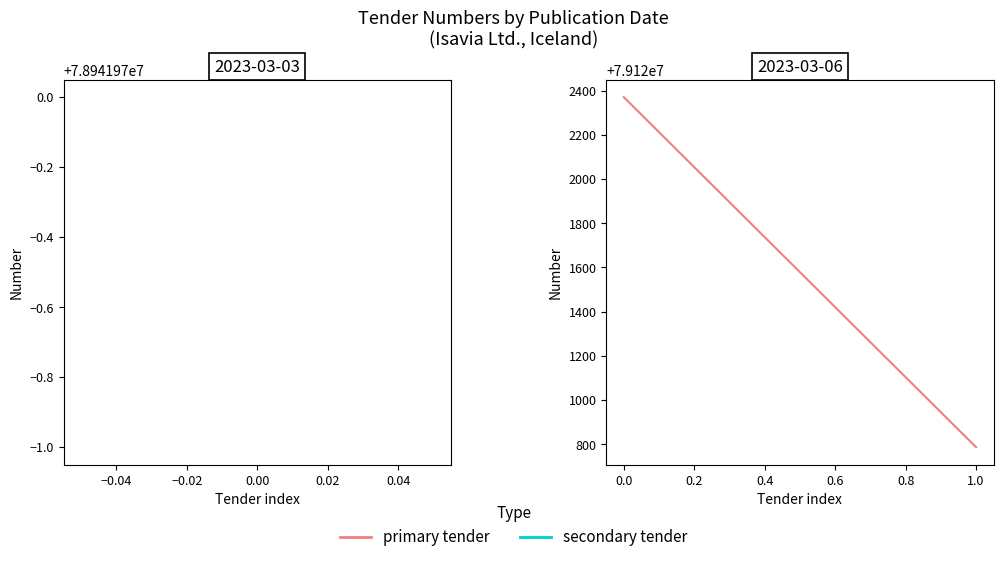

What is the minimum value shown in the chart?

79120787